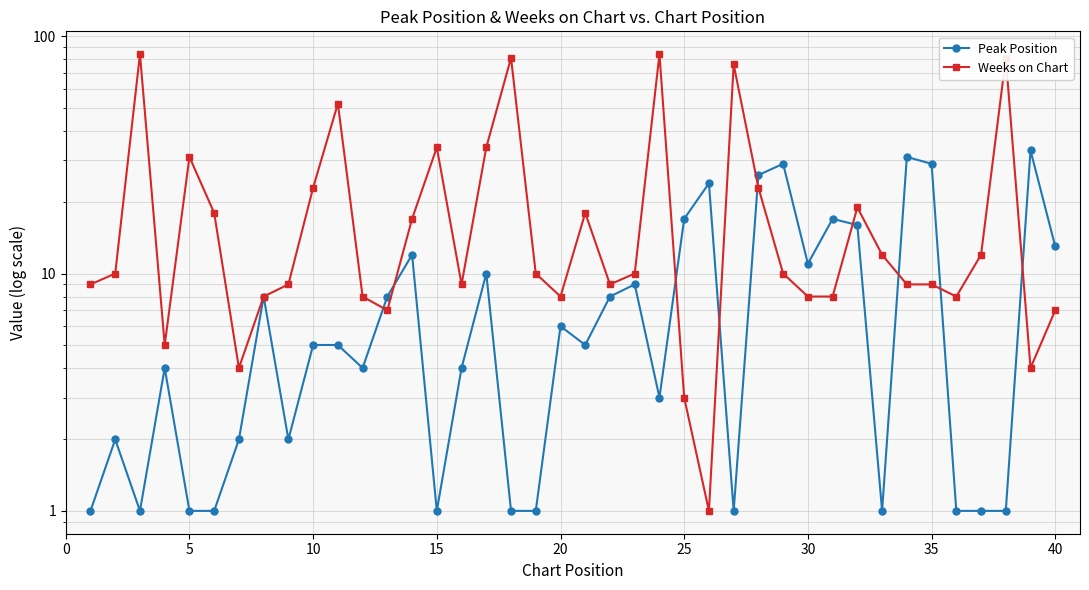

In Weeks on Chart, how many points are higher than both neighbors (excluding endpoints)?

10